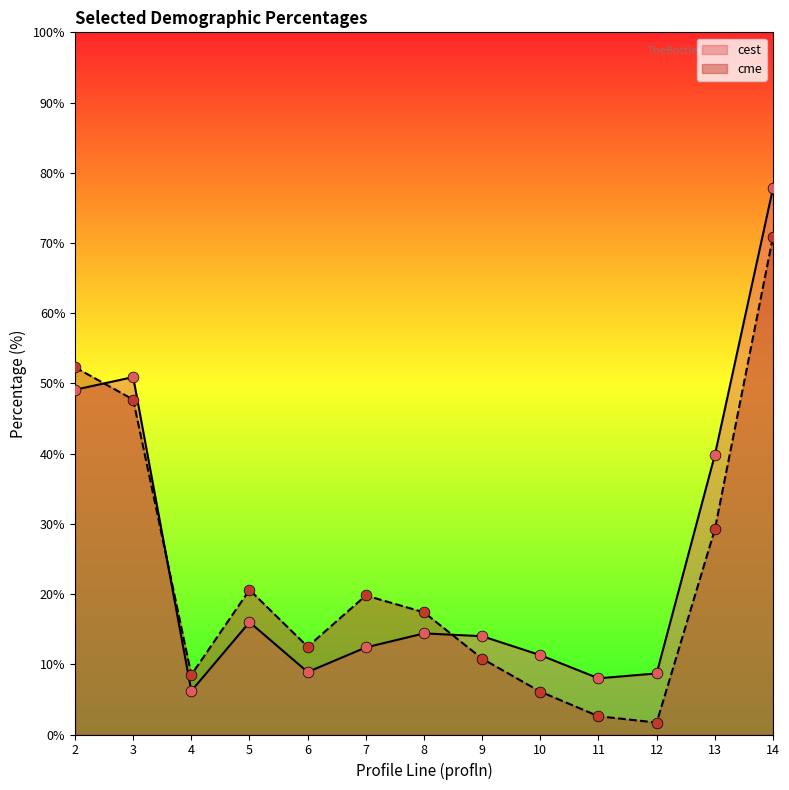

Which series contains the highest Y value?

cest